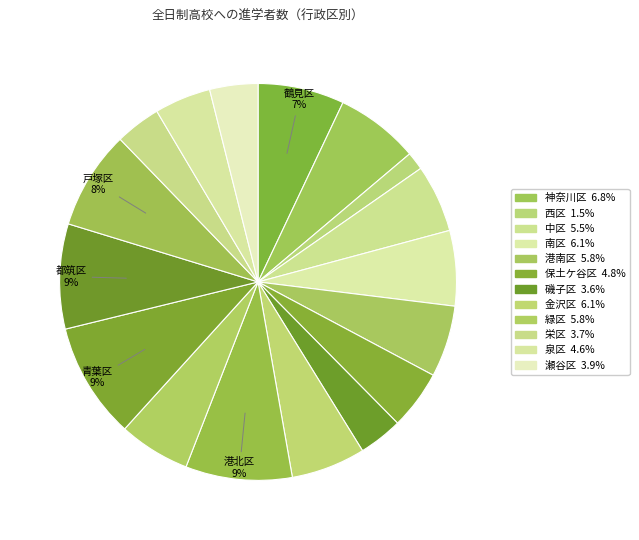

Count the number of slices in the pie.

17